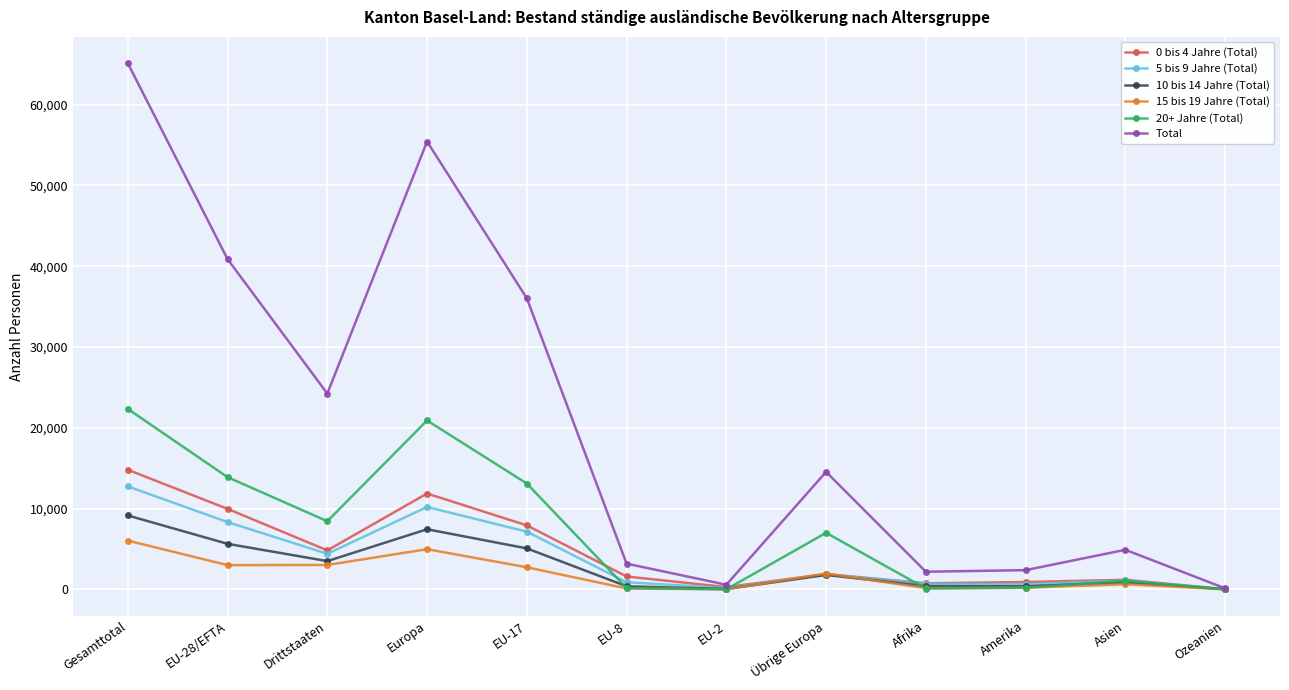

Is this an area chart (filled region under the line)?

No